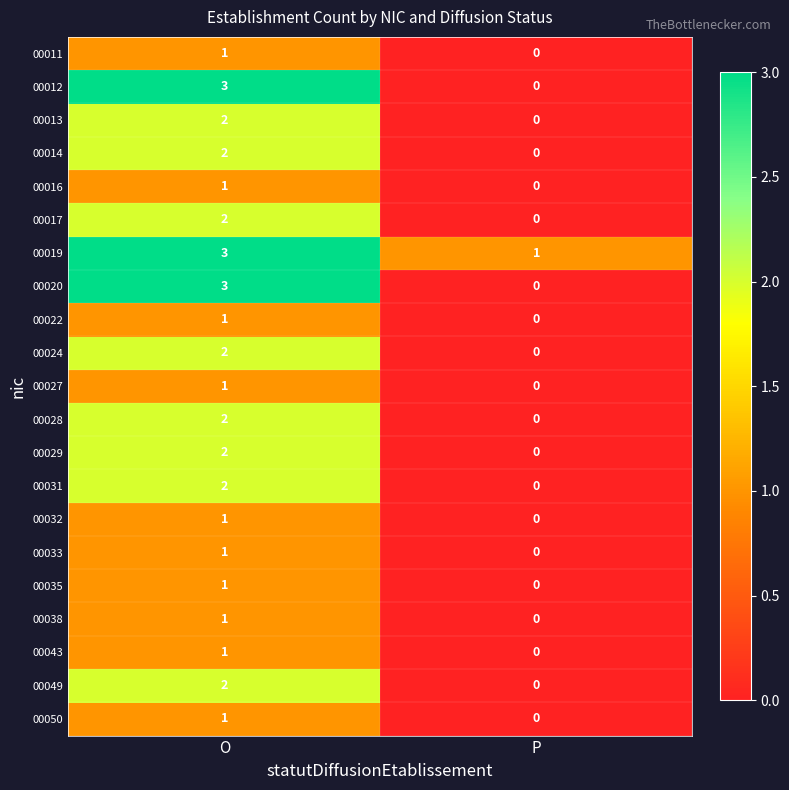

What is the difference between the maximum and minimum values in the 00012 series?

3